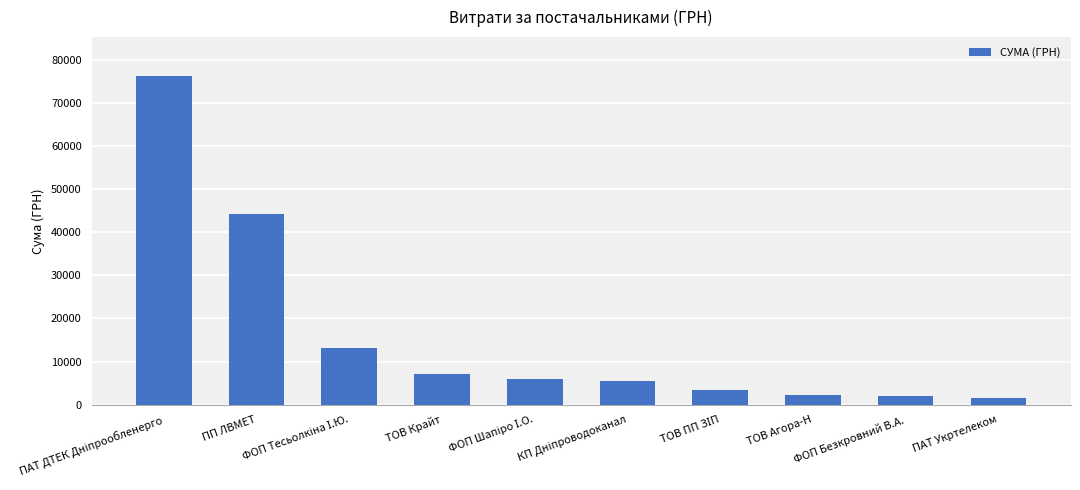

What is the maximum value shown in the chart?

76169.6